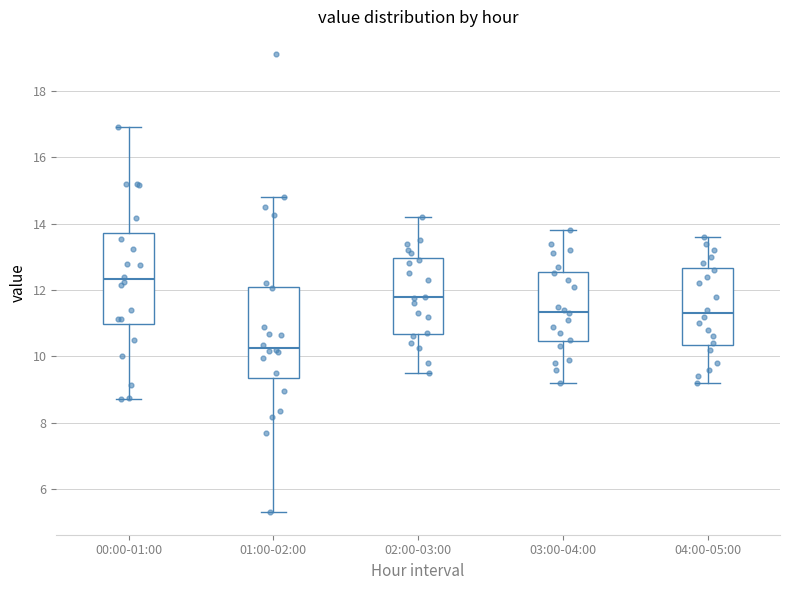

Which box has the lowest median line?

01:00-02:00